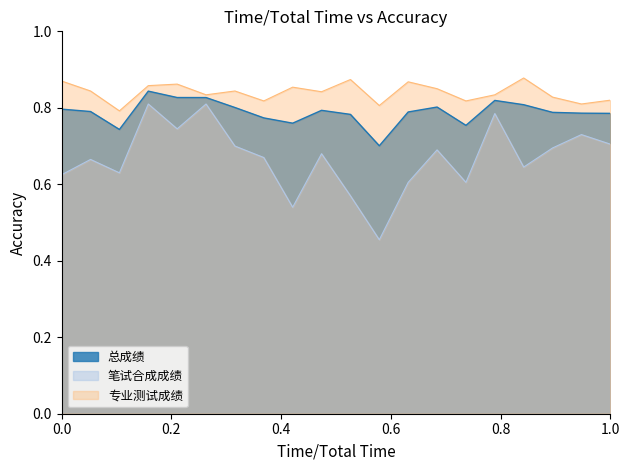

How many lines are shown in the chart?

3